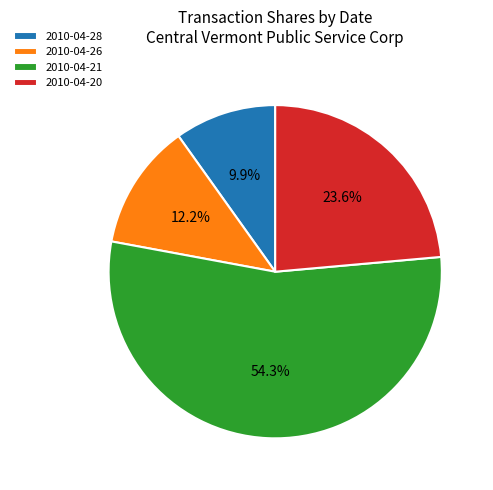

Which category has the biggest portion of the pie?

2010-04-21